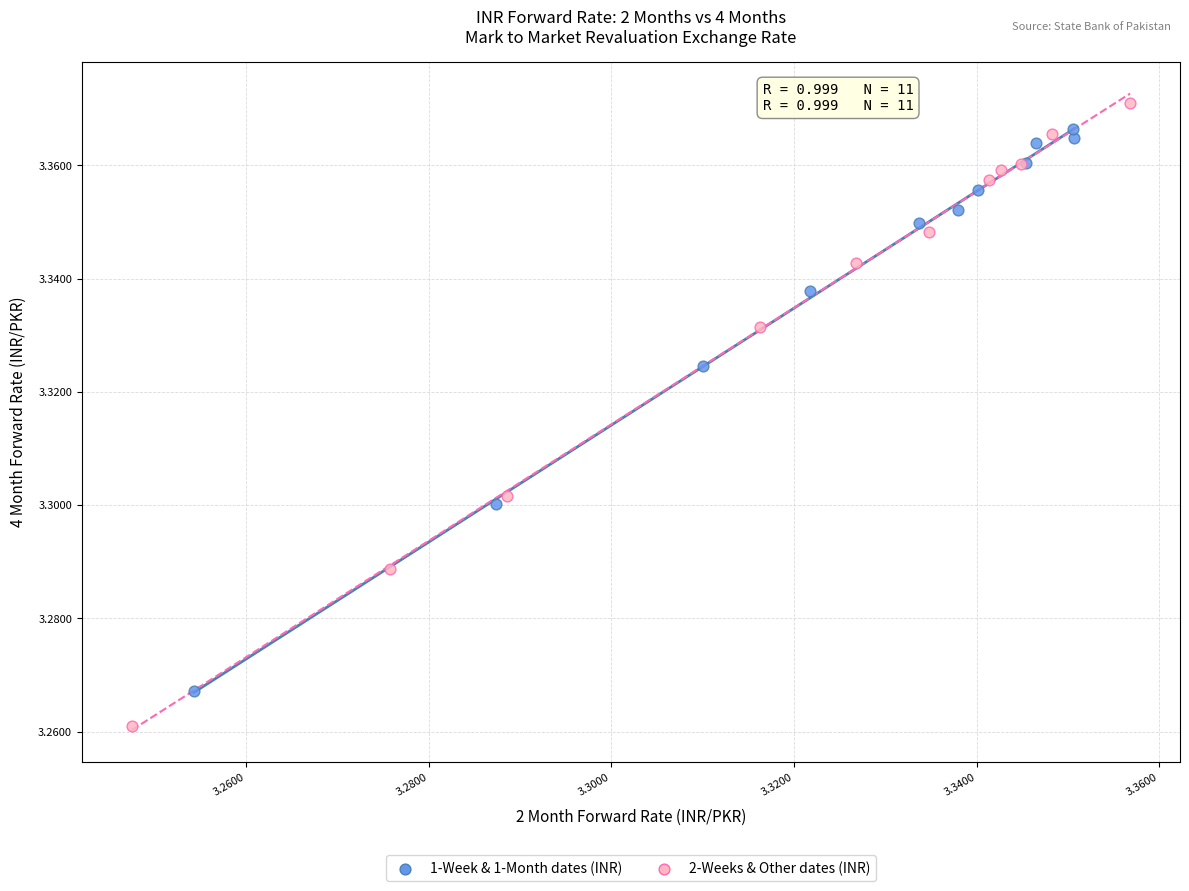

Which series contains the lowest Y value?

2-Weeks & Other dates (INR)